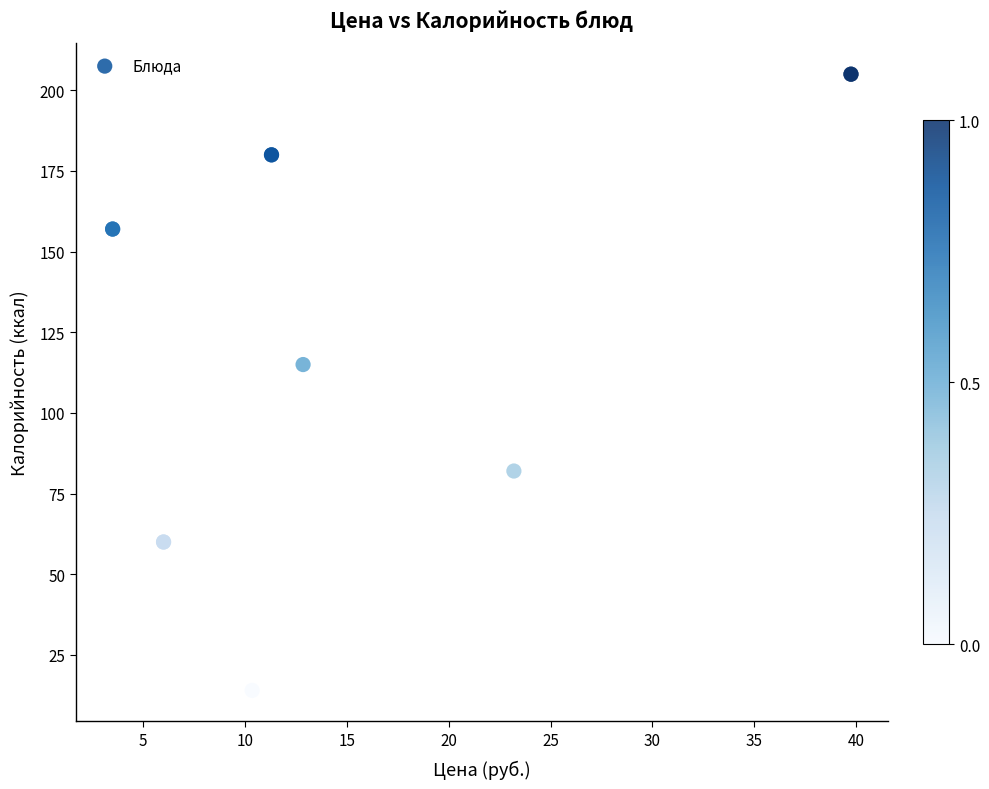

What Y value in the scatter plot is closest to 109?

115